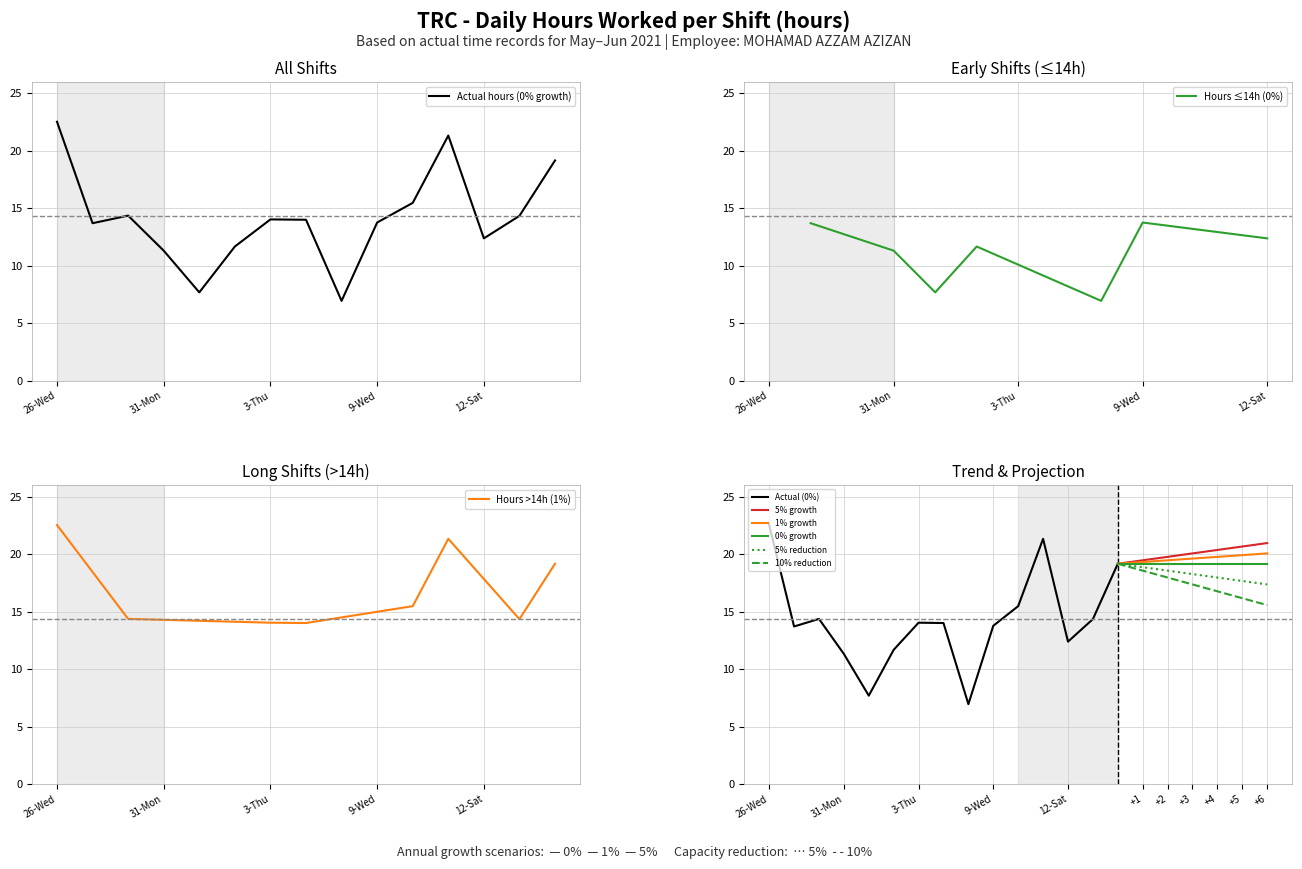

At which category does the data reach its first local peak?

28-Fri